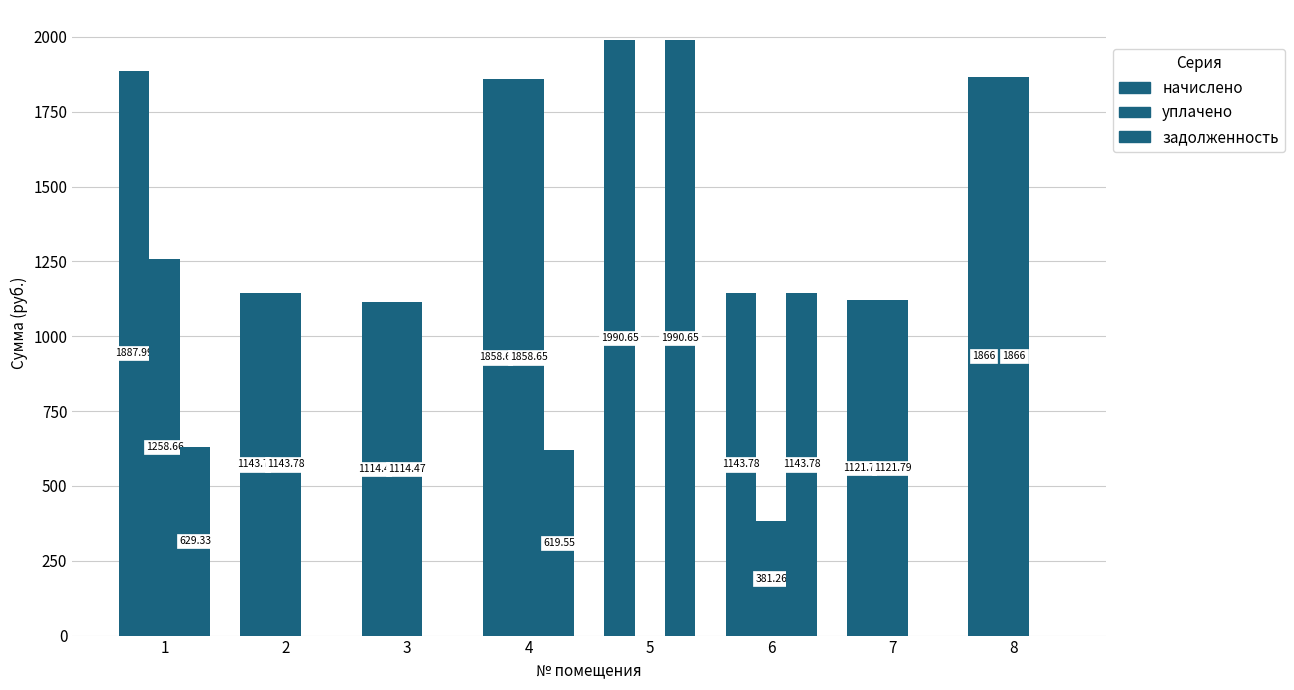

How many categories are shown in the chart?

8